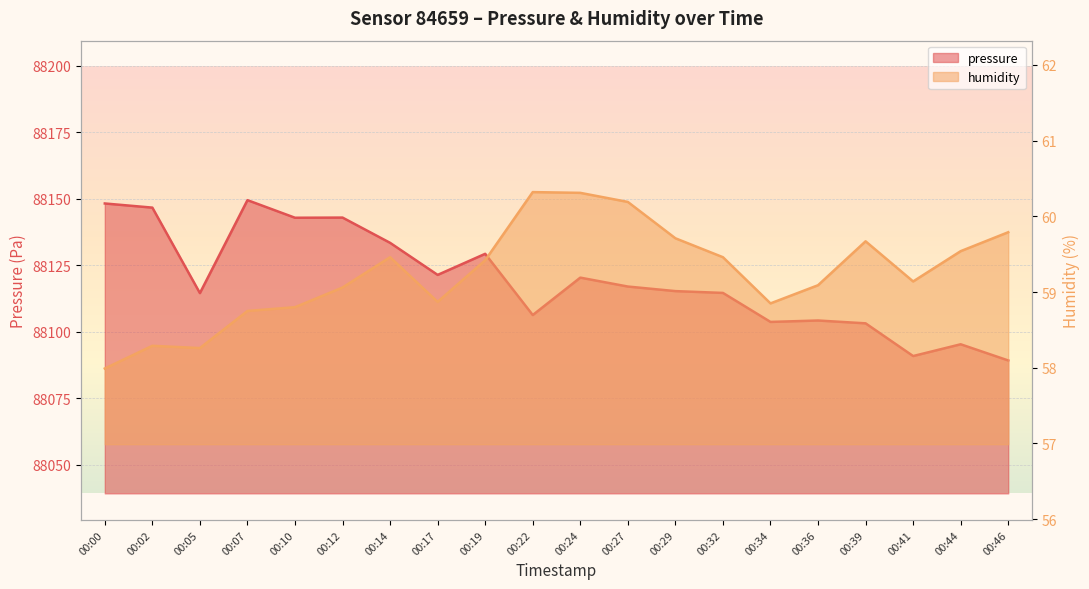

Rank the categories by pressure value from lowest to highest.

00:46, 00:41, 00:44, 00:39, 00:34, 00:36, 00:22, 00:05, 00:32, 00:29, 00:27, 00:24, 00:17, 00:19, 00:14, 00:10, 00:12, 00:02, 00:00, 00:07